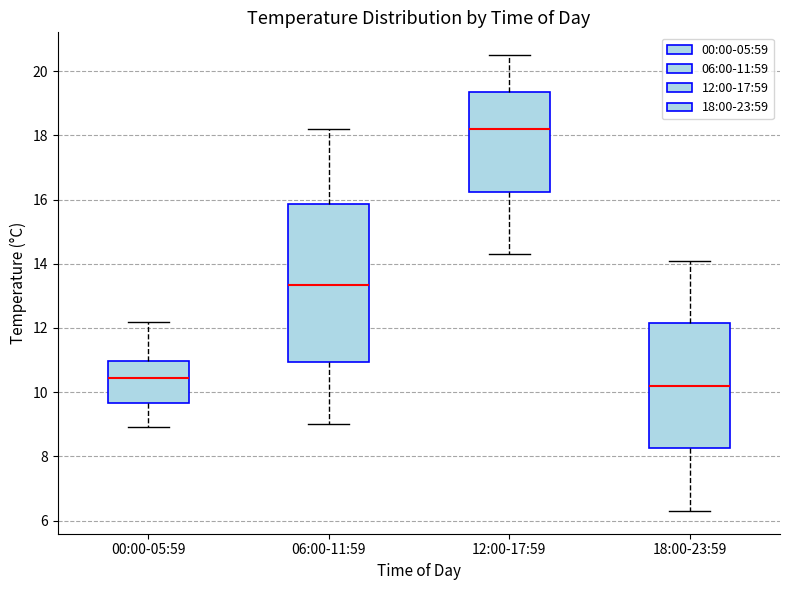

Which box's median line is the lowest?

18:00-23:59